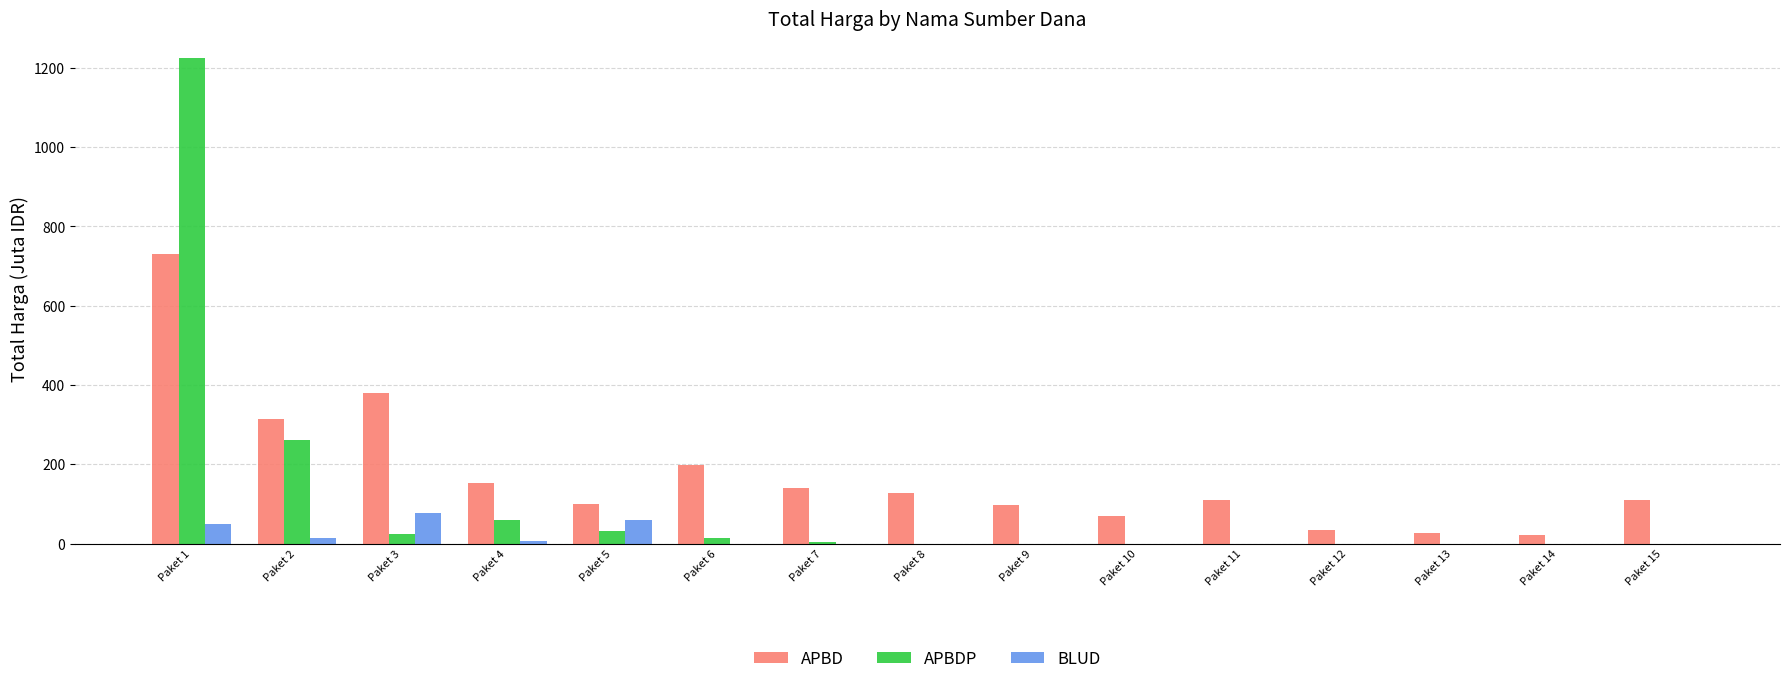

At which category is the sum across all series the highest?

Paket 1